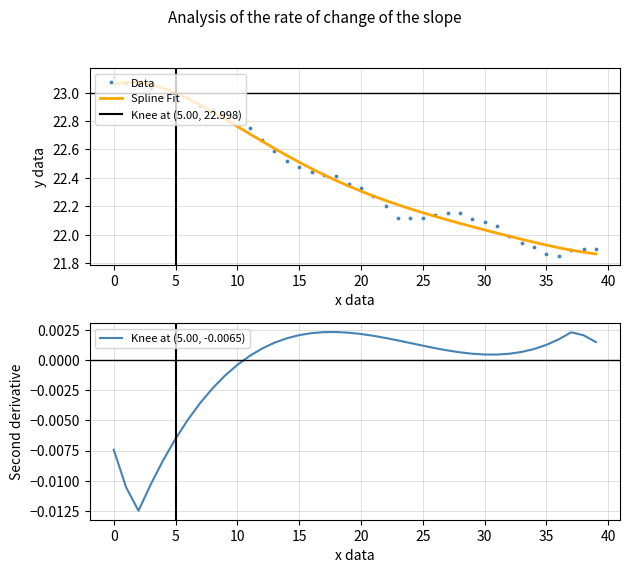

Reading left to right, extract all data points from this chart.

23.1	23.1	23.1	23.0	23.0	23.0	23.0	22.9	22.9	22.9	22.8	22.8	22.7	22.6	22.5	22.5	22.4	22.4	22.4	22.4	22.3	22.3	22.2	22.1	22.1	22.1	22.1	22.1	22.1	22.1	22.1	22.1	22.0	21.9	21.9	21.9	21.9	21.9	21.9	21.9